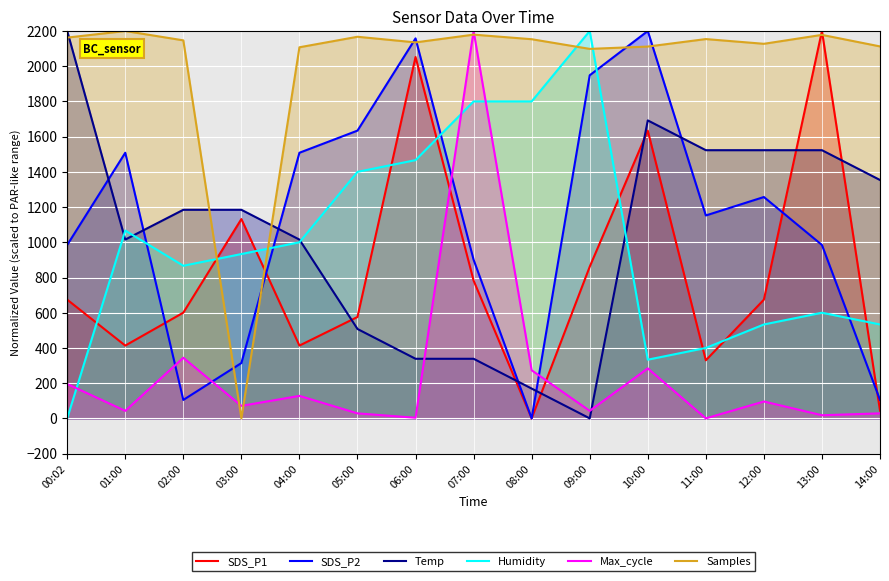

At which category does SDS_P1 reach its first local peak?

03:00